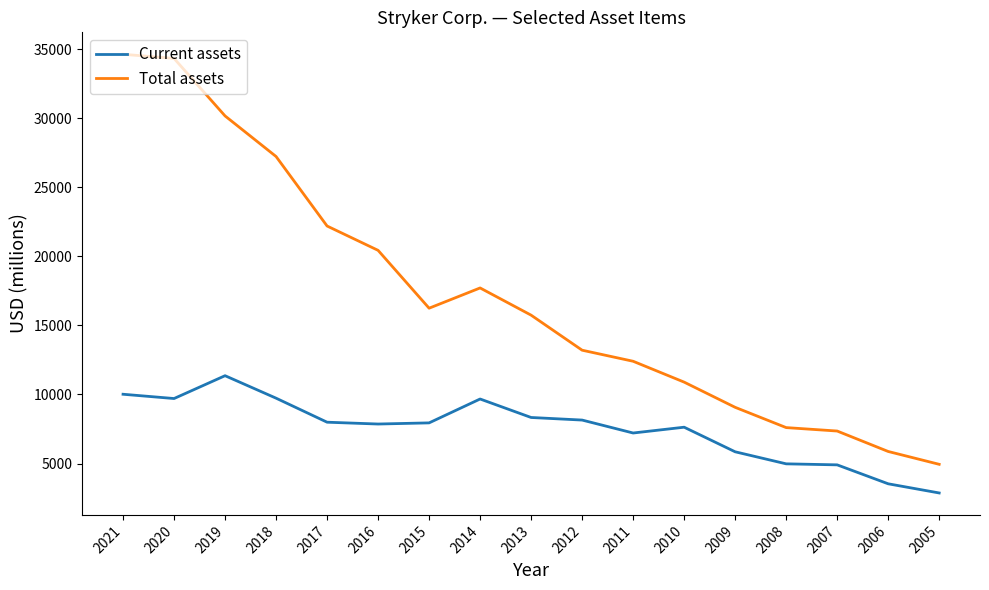

Is this an area chart (filled region under the line)?

No